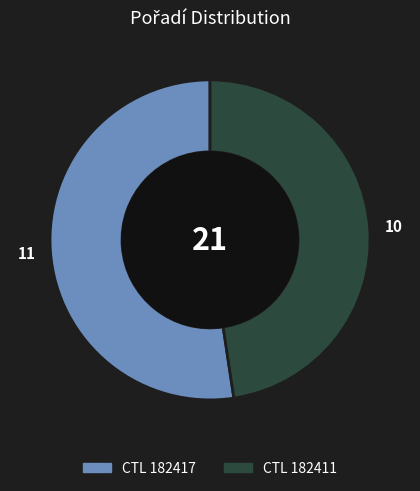

Is there any slice that represents more than half of the pie?

Yes